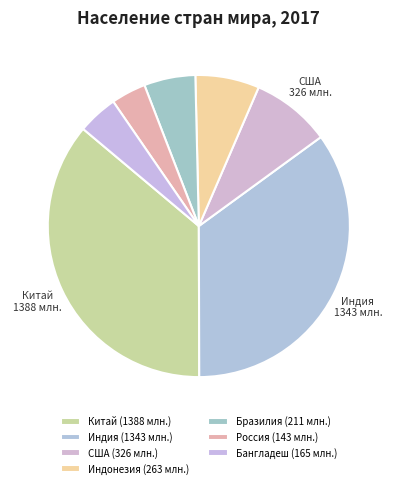

How many segments does this pie chart have?

7